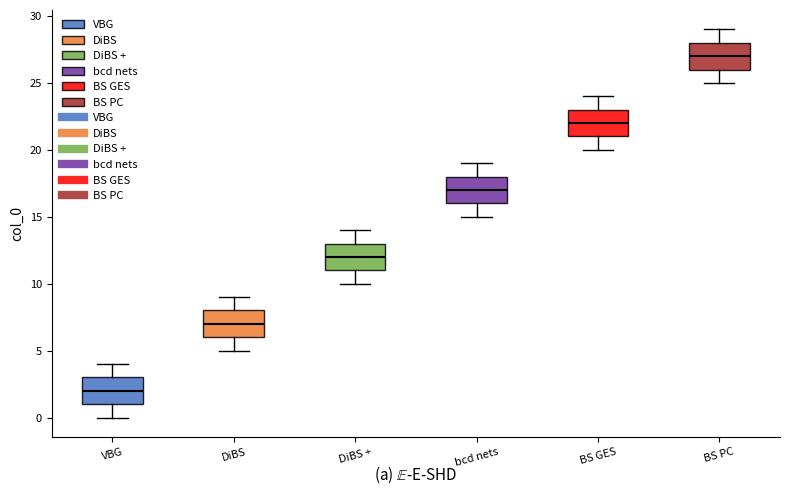

Which box's median line is the highest?

BS PC